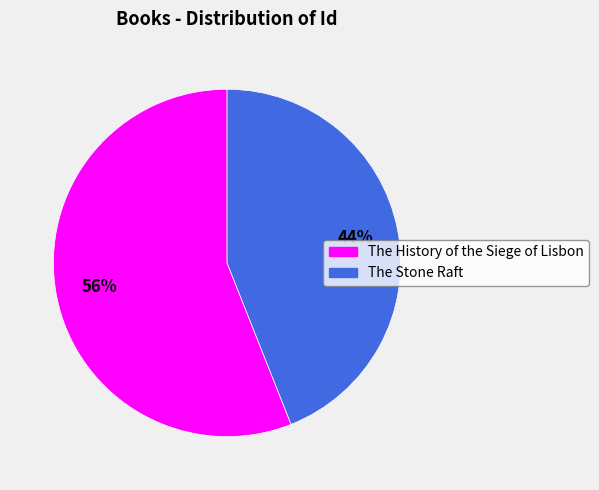

Combined, do The Stone Raft and The History of the Siege of Lisbon account for over 50%?

Yes